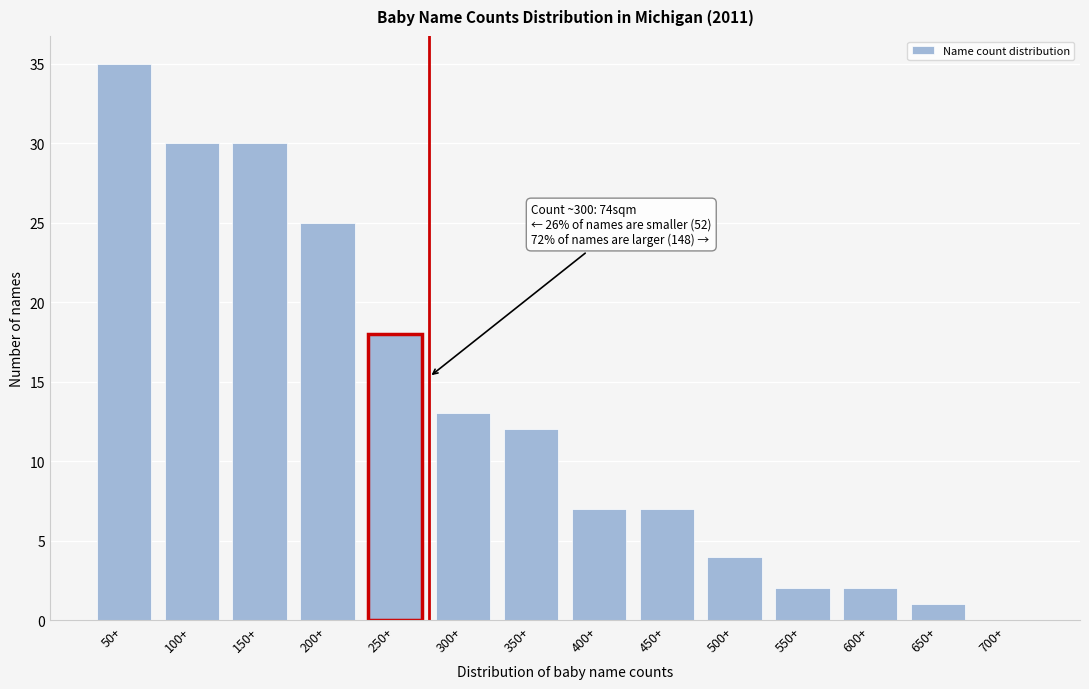

Reading left to right, list all the values displayed in this chart.

50+=35	100+=30	150+=30	200+=25	250+=18	300+=13	350+=12	400+=7	450+=7	500+=4	550+=2	600+=2	650+=1	700+=0